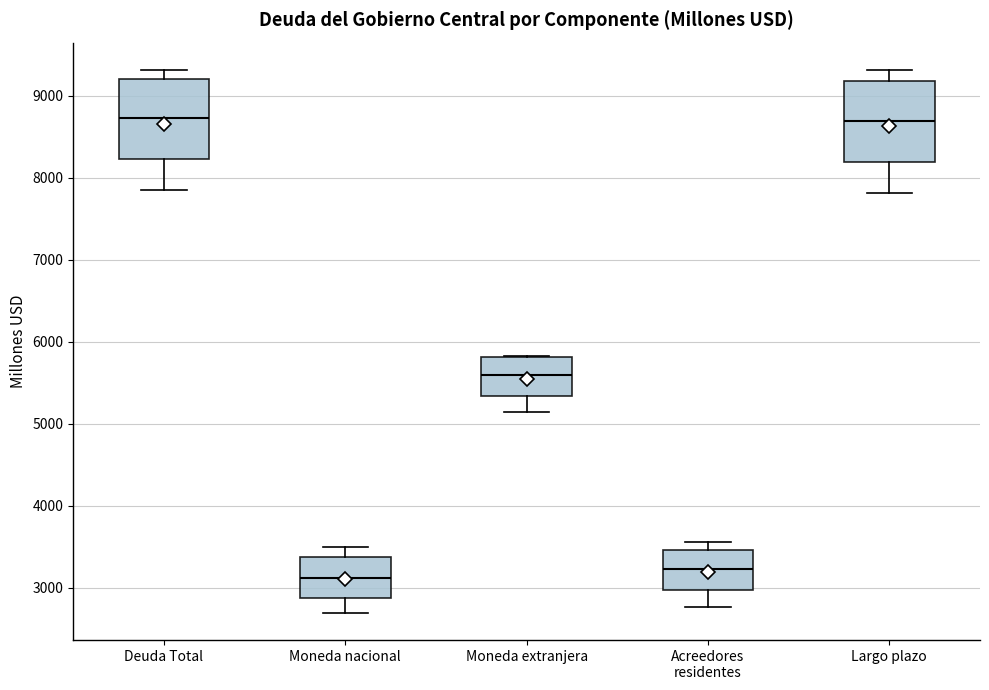

Reading left to right, read every box against the y-axis: the position of its median line, the range the box covers, and the ends of its whiskers. The values are not printed on the chart, so give them approximately, as read against the axis.

Deuda Total: median 8700, box 8200 to 9200, whiskers 7800 to 9300
Moneda nacional: median 3100, box 2900 to 3400, whiskers 2700 to 3500
Moneda extranjera: median 5600, box 5300 to 5800, whiskers 5100 to 5800
Acreedores residentes: median 3200, box 3000 to 3500, whiskers 2800 to 3600
Largo plazo: median 8700, box 8200 to 9200, whiskers 7800 to 9300